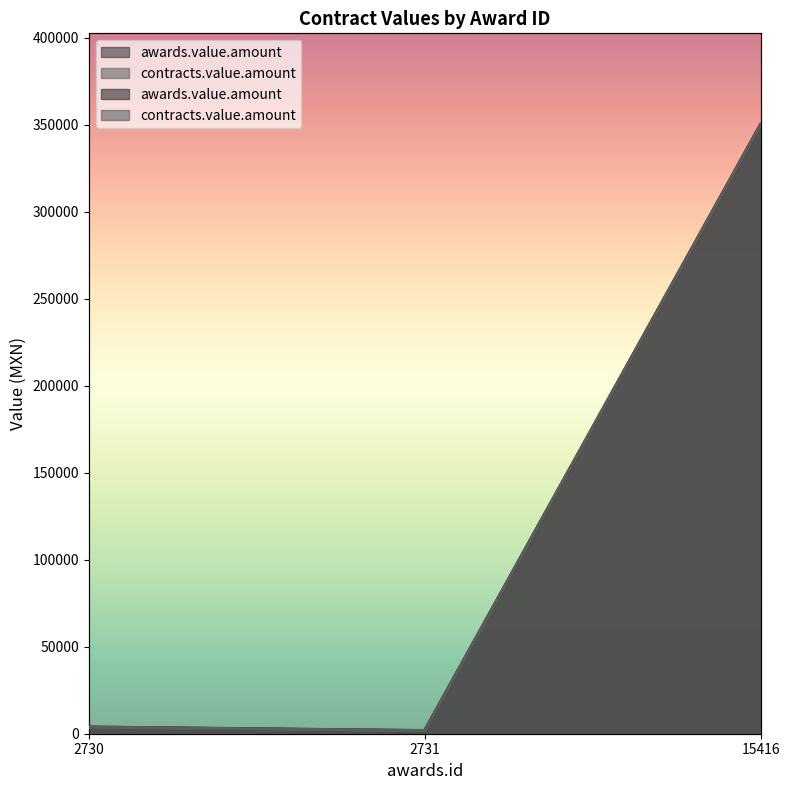

List the labels in order of awards.value.amount value, largest first.

15416, 2730, 2731